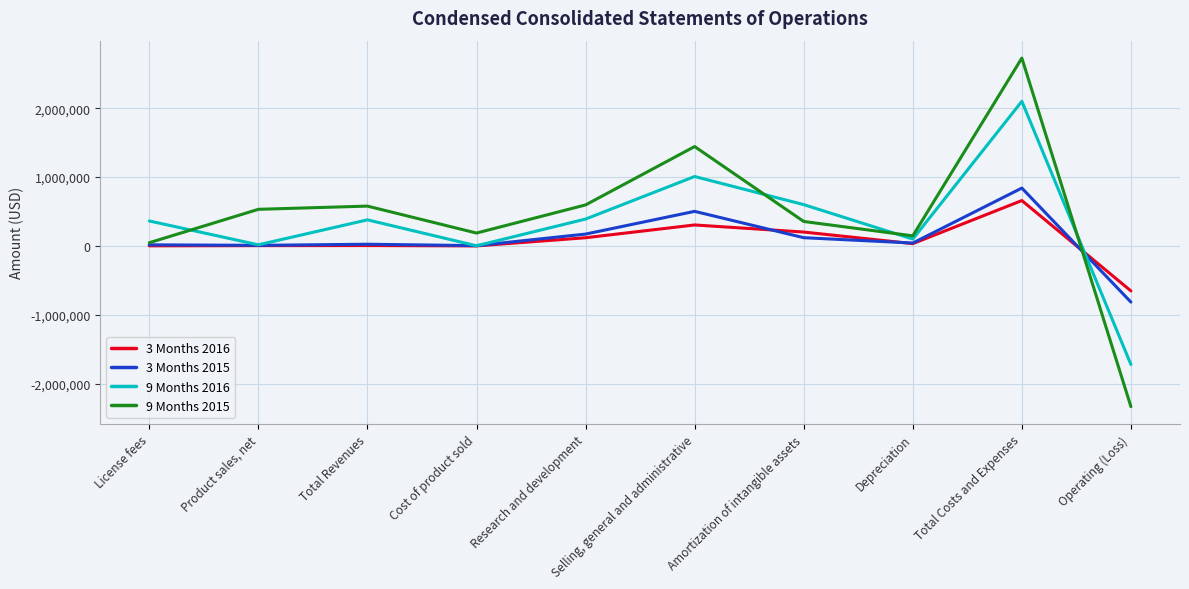

At which category is the sum across all series the highest?

Total Costs and Expenses